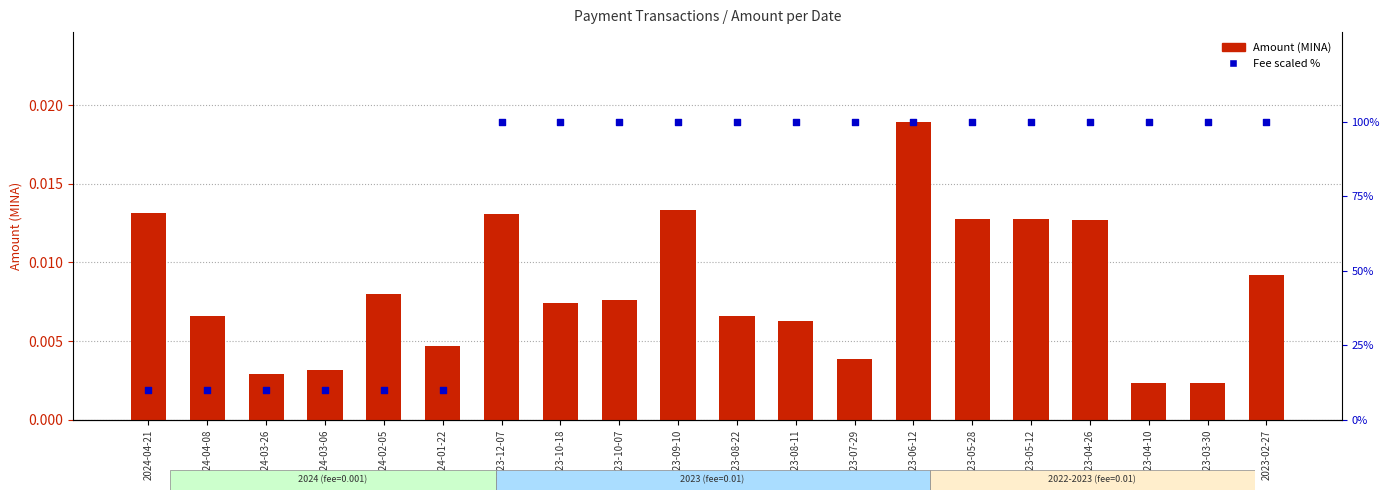

Which series reaches the maximum Y coordinate?

Fee (scaled %)